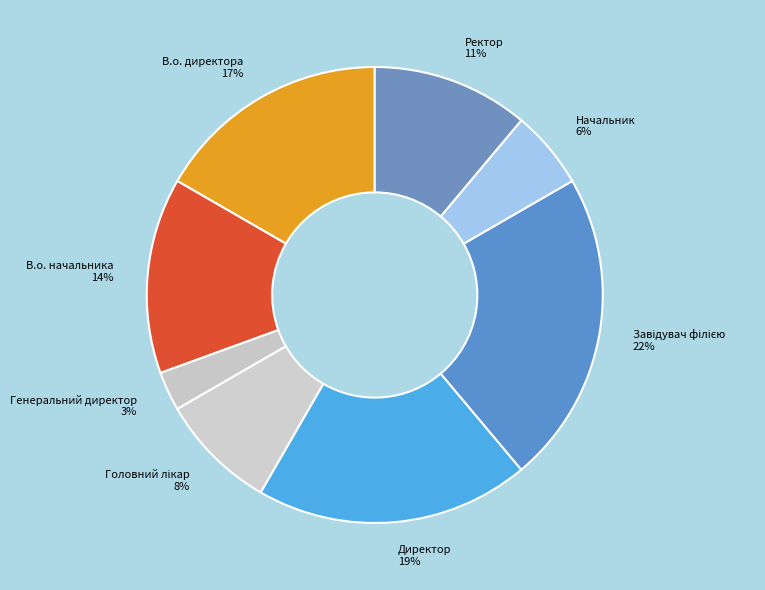

Between Начальник and В.о. начальника, which is larger?

В.о. начальника